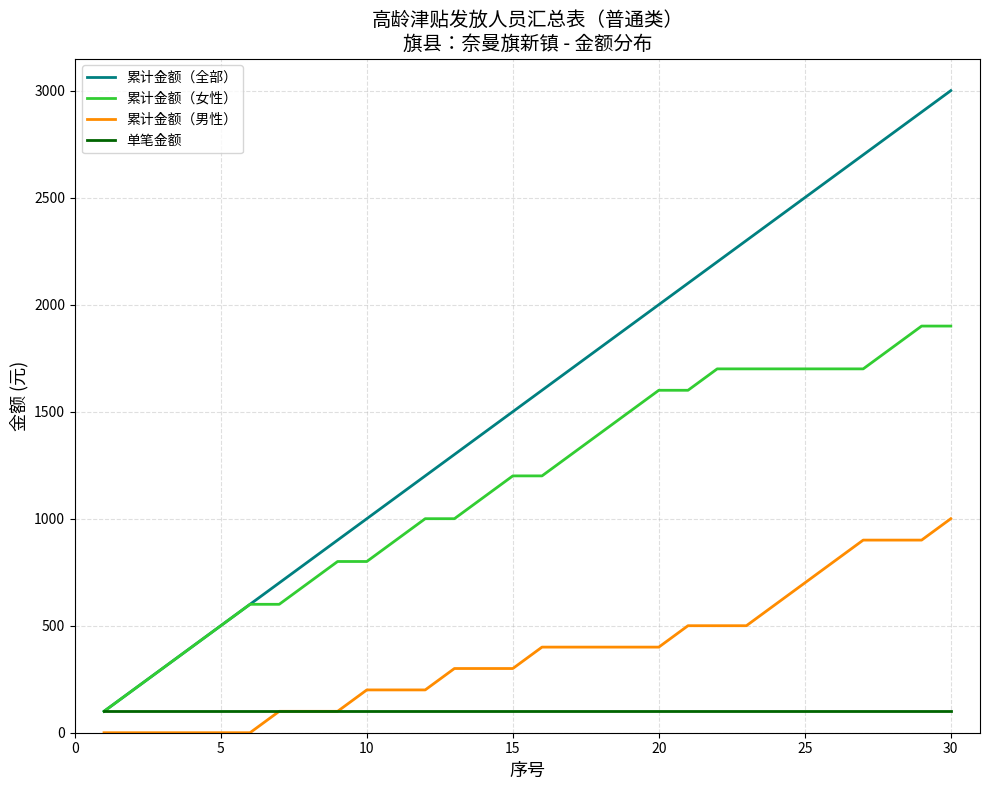

Which series has the largest range (max minus min)?

累计金额（全部）